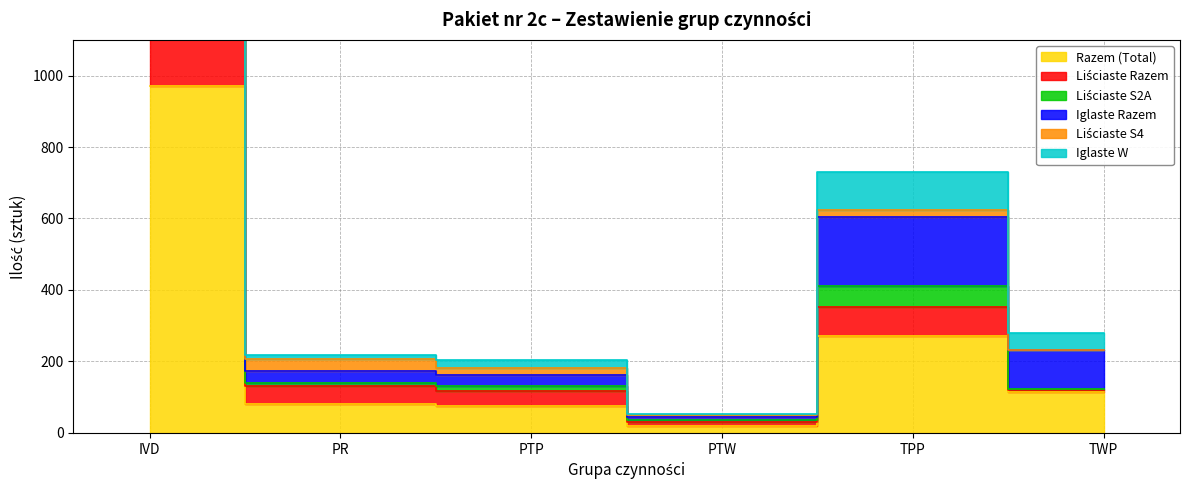

Which series has the widest spread of values?

Liściaste S2A